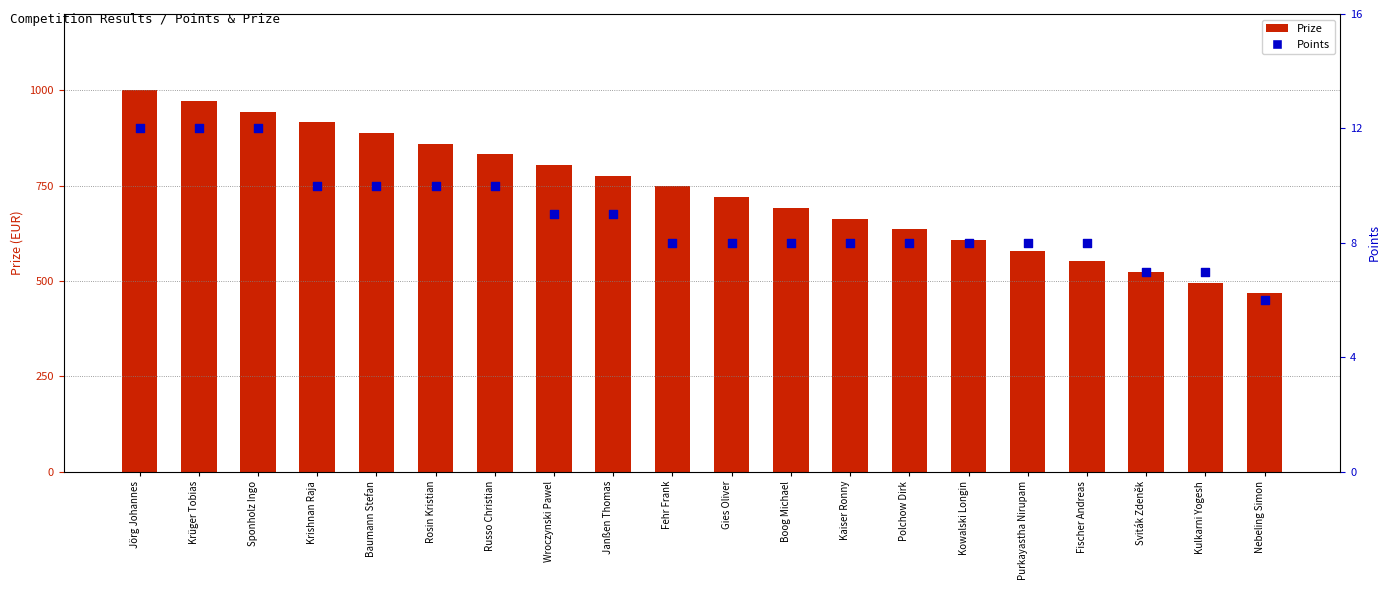

What are all the series names shown in the legend?

Prize, Points